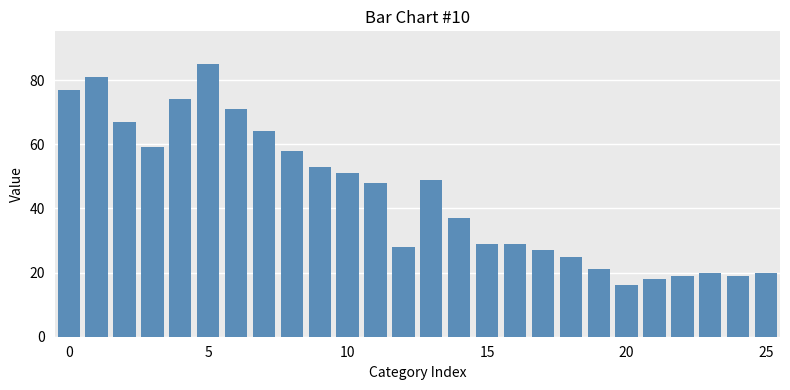

What is the difference between the maximum and minimum values?

69